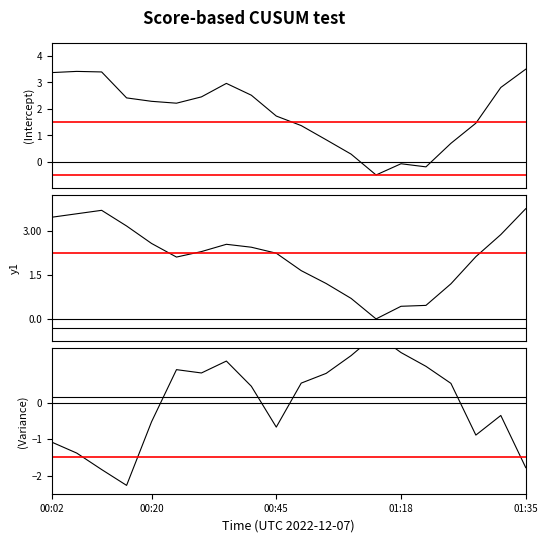

Count the number of categories in the chart.

20